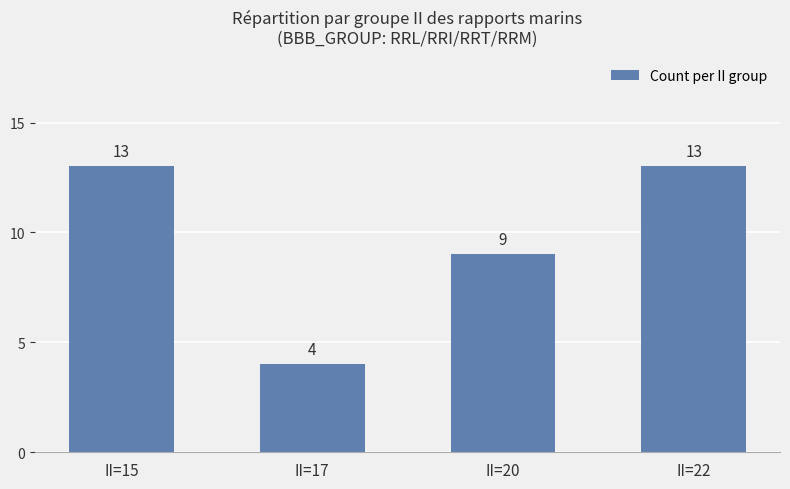

Which category has the lowest value across all series?

II=17